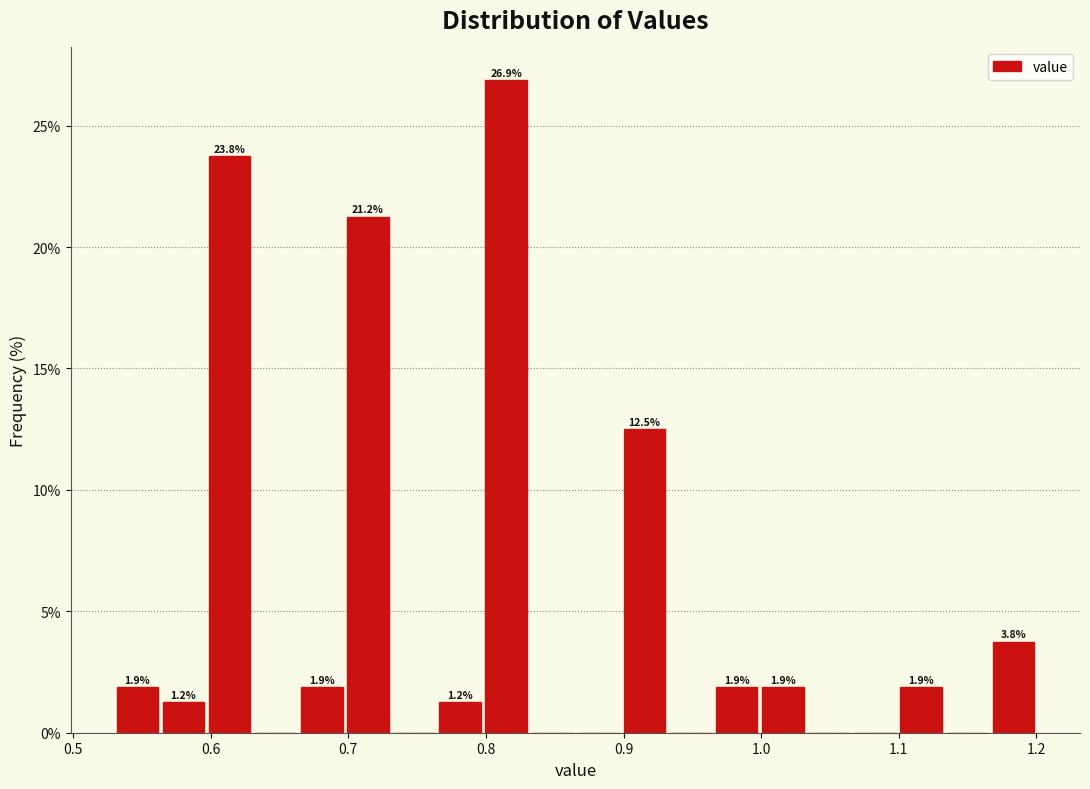

Read against the x-axis, roughly where is the centre of the tallest bar?

0.81